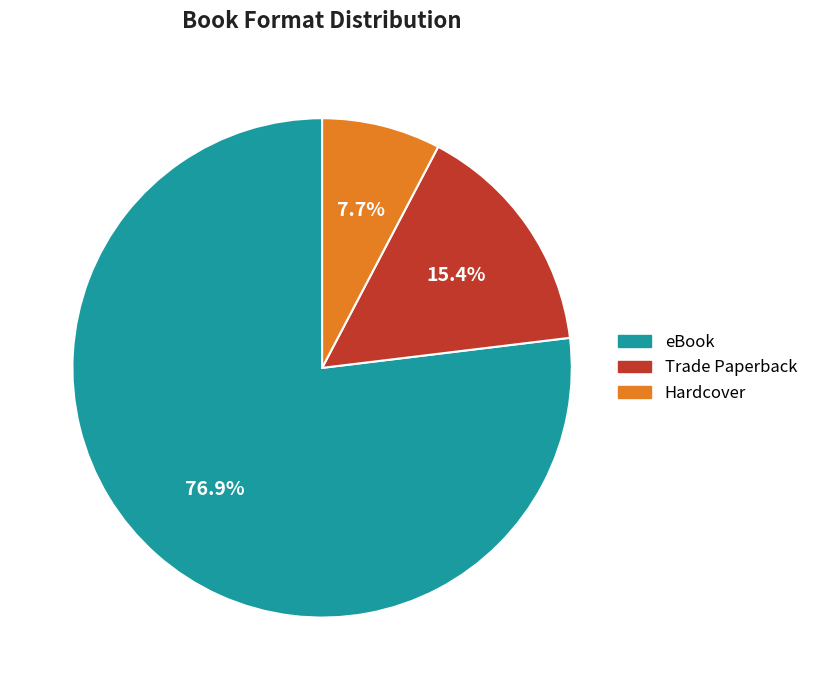

What is the largest slice in the pie chart?

eBook